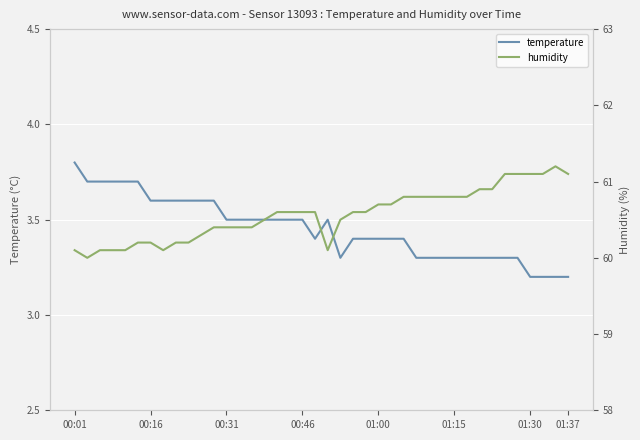

Which series changed the most between 16 and 17?

temperature